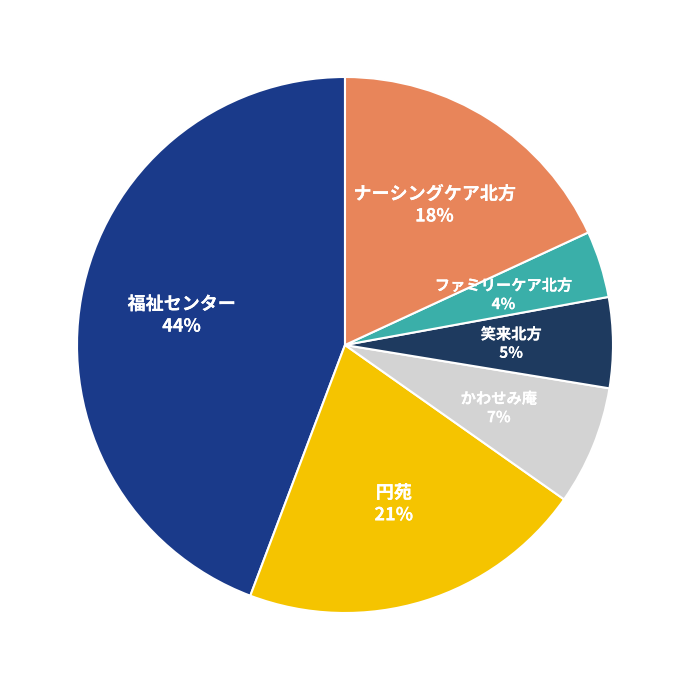

To the nearest percent, what percentage of the pie is 笑来北方?

5%